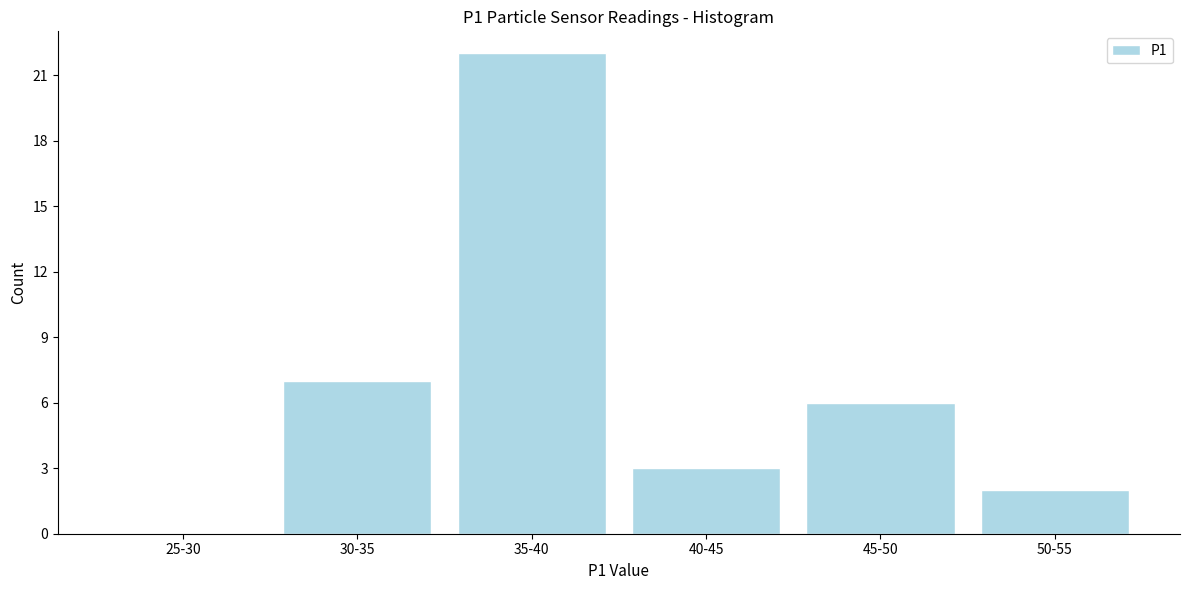

Reading left to right, transcribe all the data shown in this chart.

25-30=0	30-35=7	35-40=22	40-45=3	45-50=6	50-55=2